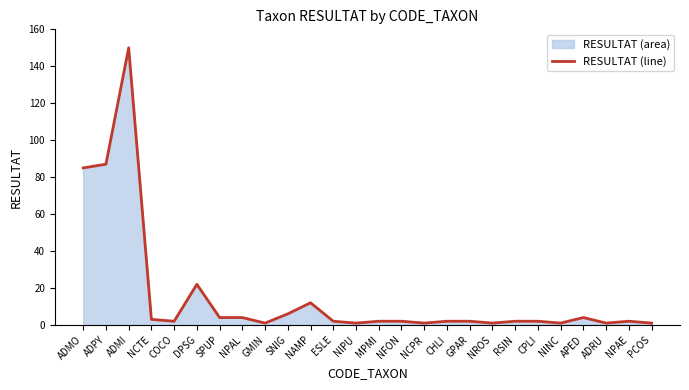

What is the value of the 24th point from the left?

1